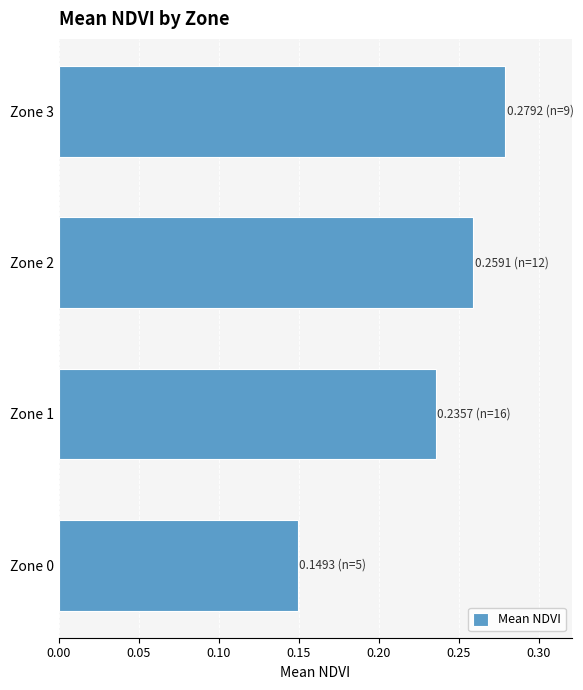

What is the sum of the values at Zone 2 and Zone 0?

0.4